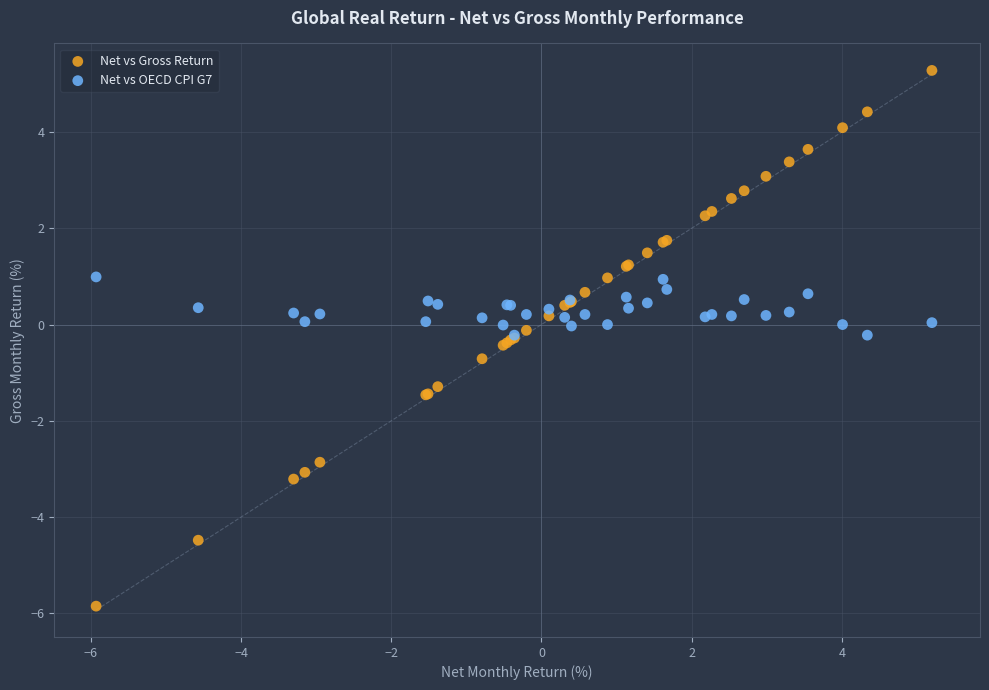

Which series contains the highest Y value?

Net vs Gross Return